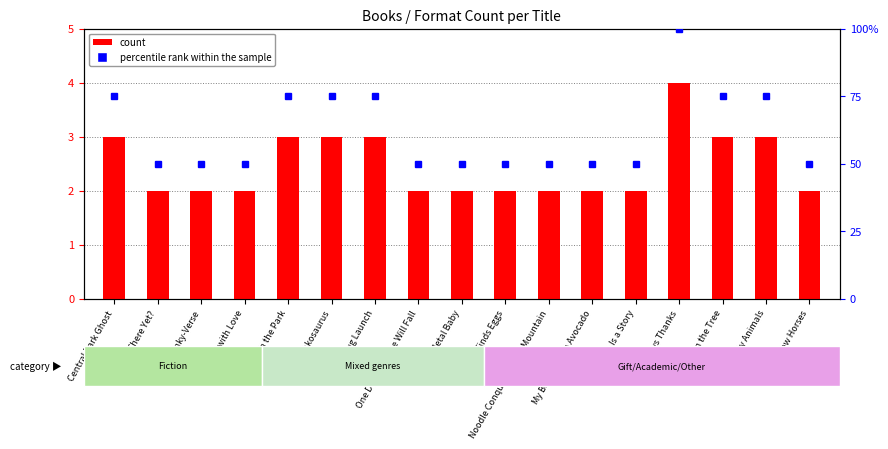

Which series has the largest range (max minus min)?

percentile rank within the sample